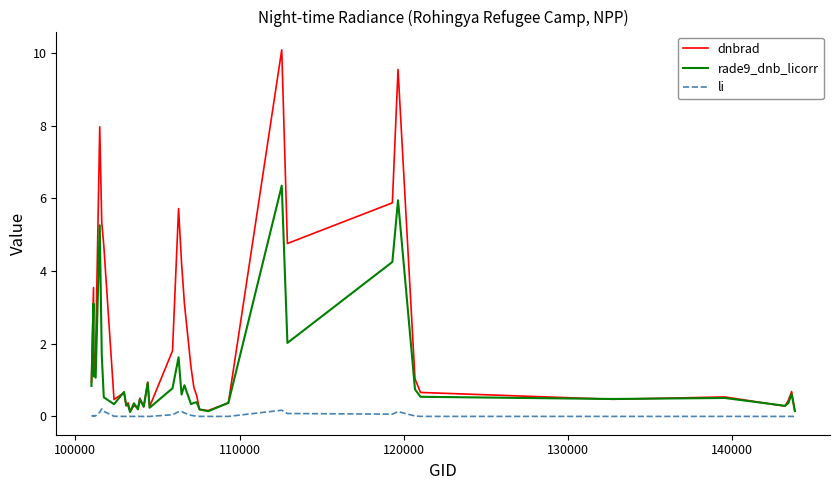

Rank the series by their maximum value, from highest to lowest.

dnbrad, rade9_dnb_licorr, li